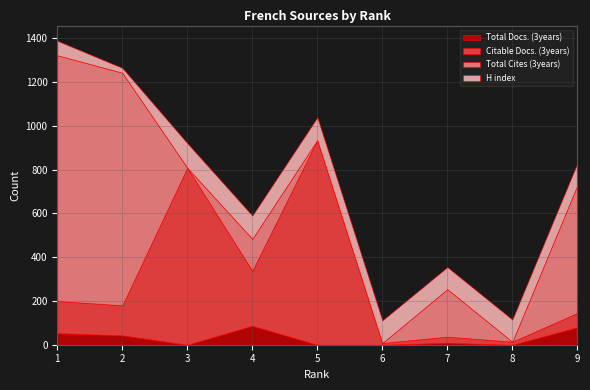

What is the greatest value displayed?

1123